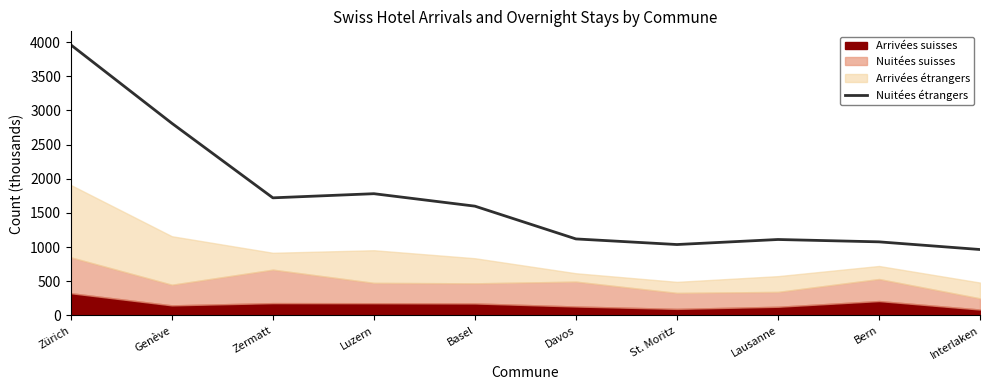

What is the average value?

1717.7